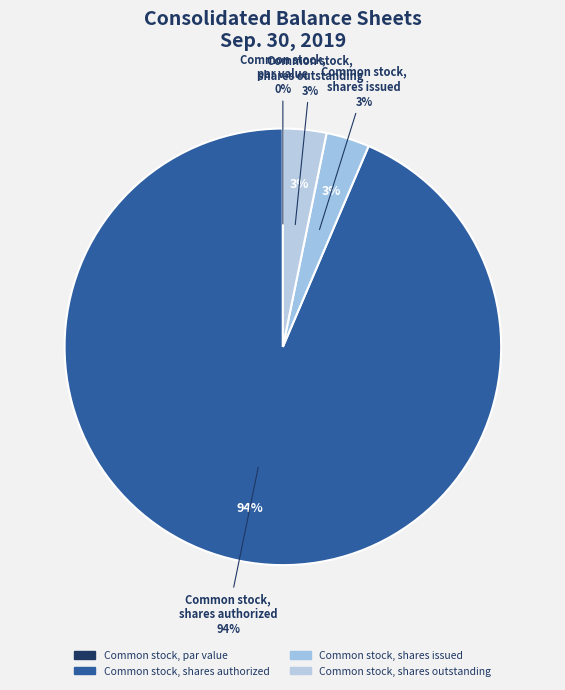

How many segments does this pie chart have?

4